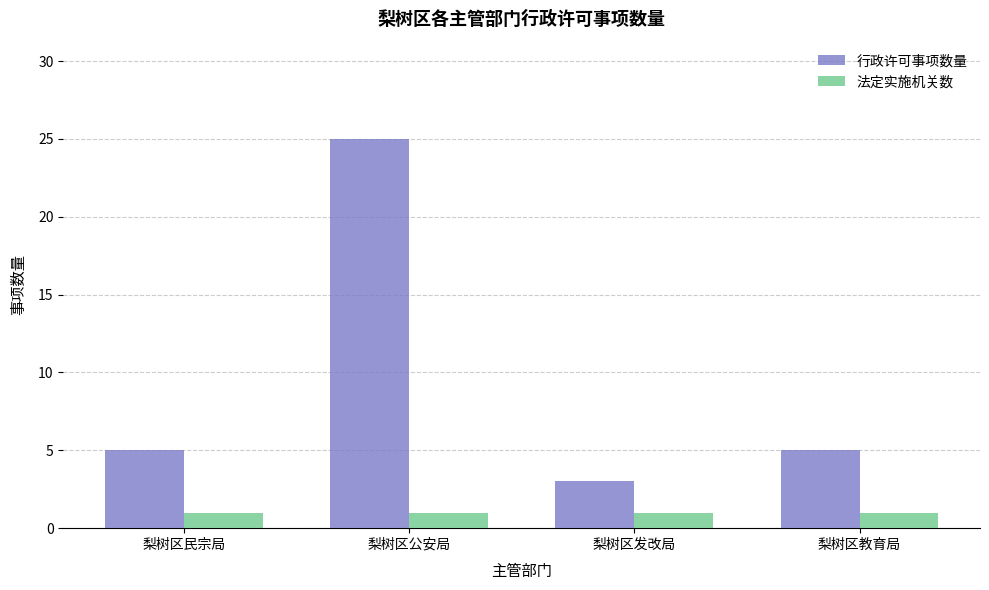

What is the sum of the 行政许可事项数量 values at 梨树区教育局 and 梨树区发改局?

8